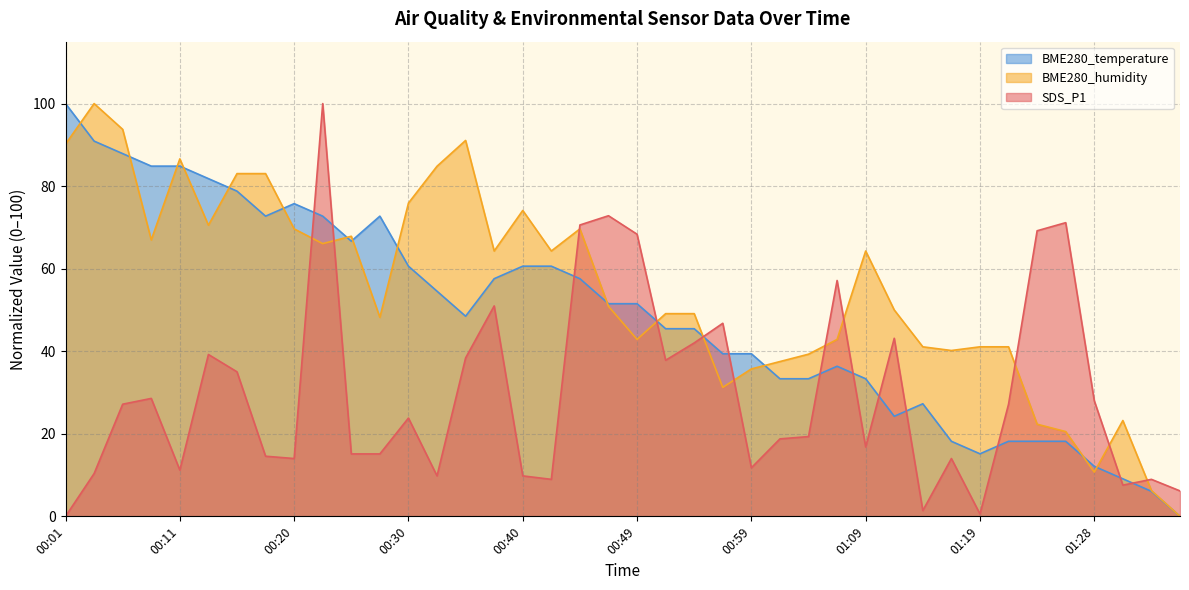

How many values in BME280_humidity are above zero?

39